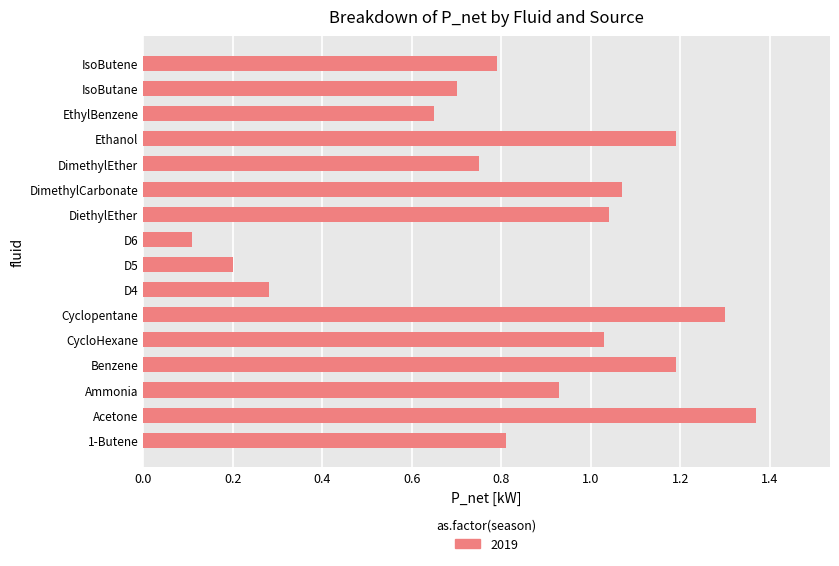

What is the sum of all values?

13.4